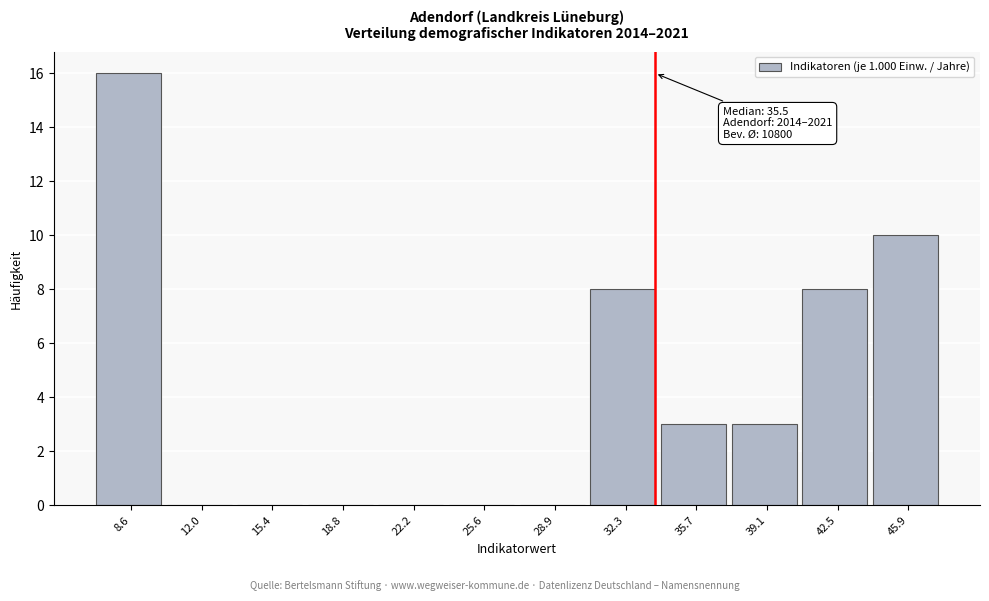

Reading left to right, transcribe all the data shown in this chart.

8.6=16	12.0=0	15.4=0	18.8=0	22.2=0	25.6=0	28.9=0	32.3=8	35.7=3	39.1=3	42.5=8	45.9=10